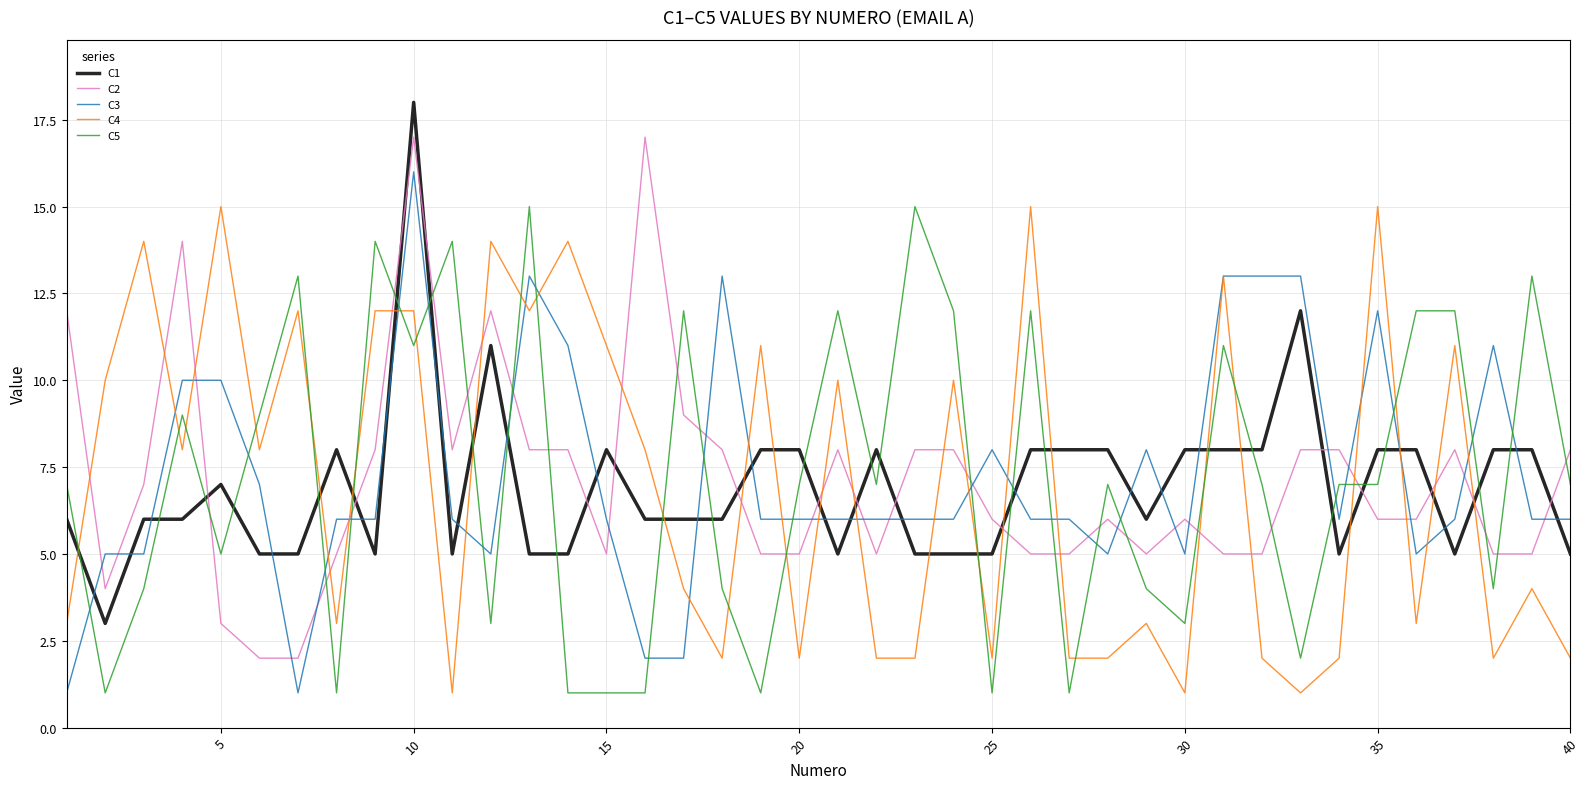

What is the average value of the C4 series?

7